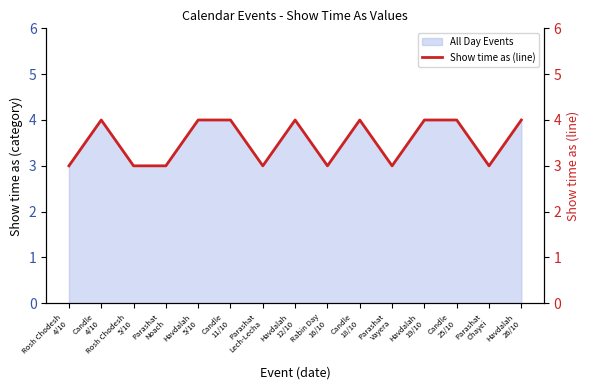

At which category does the chart reach its minimum across all series?

Rosh Chodesh
4/10